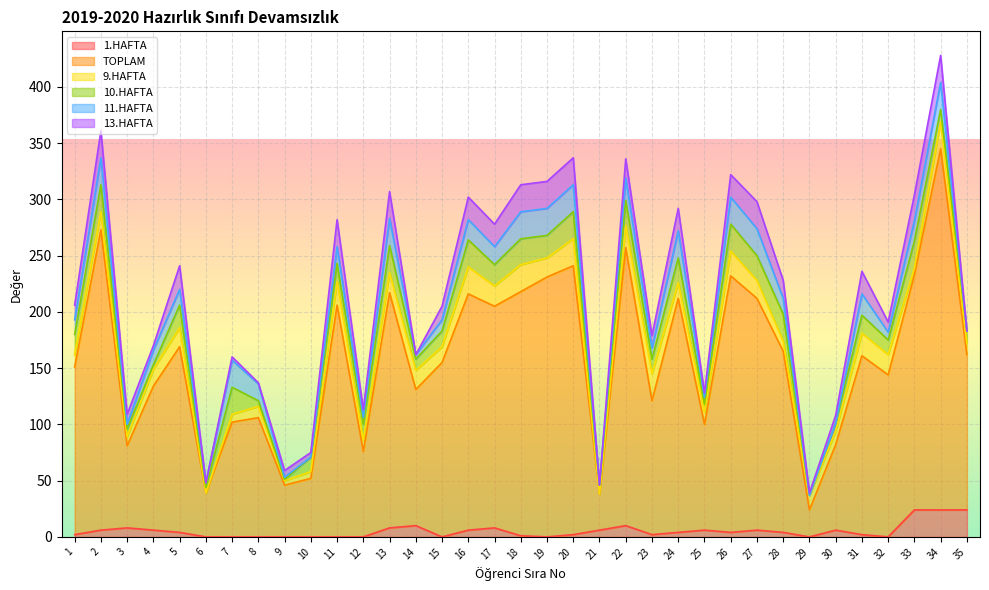

At which category does the chart reach its minimum across all series?

6